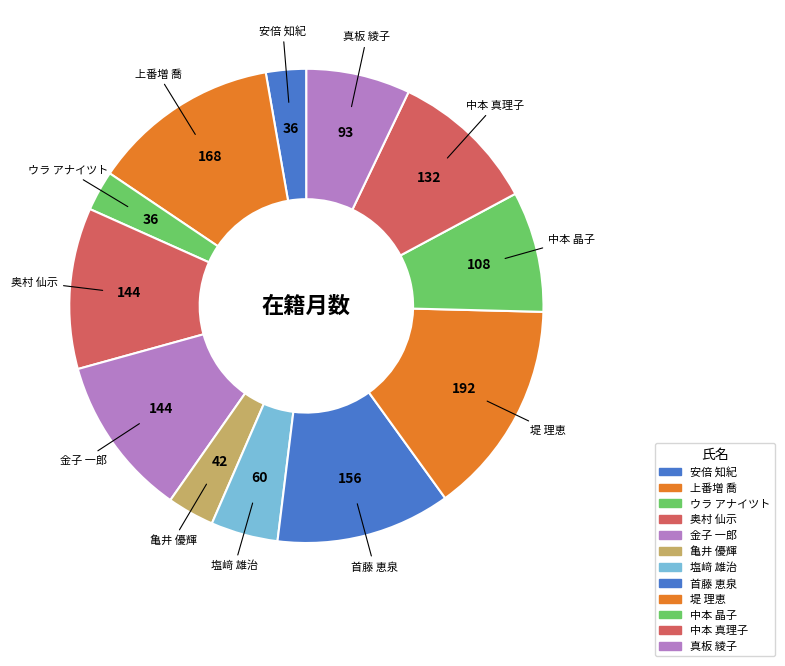

What is the change in value from 首藤 恵泉 to 中本 真理子?

-24